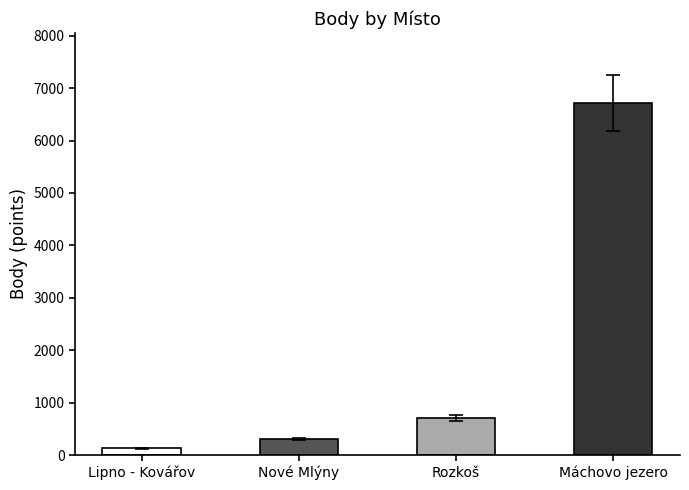

What is the approximate value at Rozkoš?

707